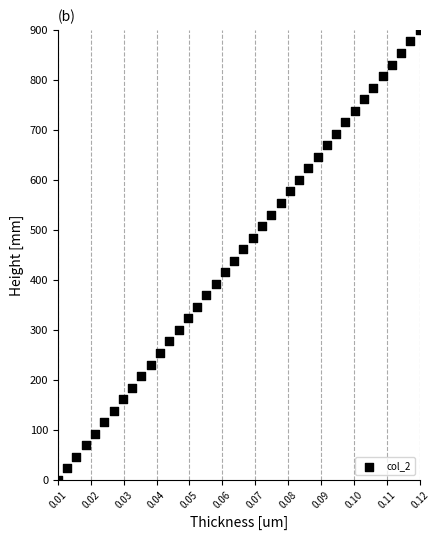

What is the range of Y values (max minus min)?

900.0